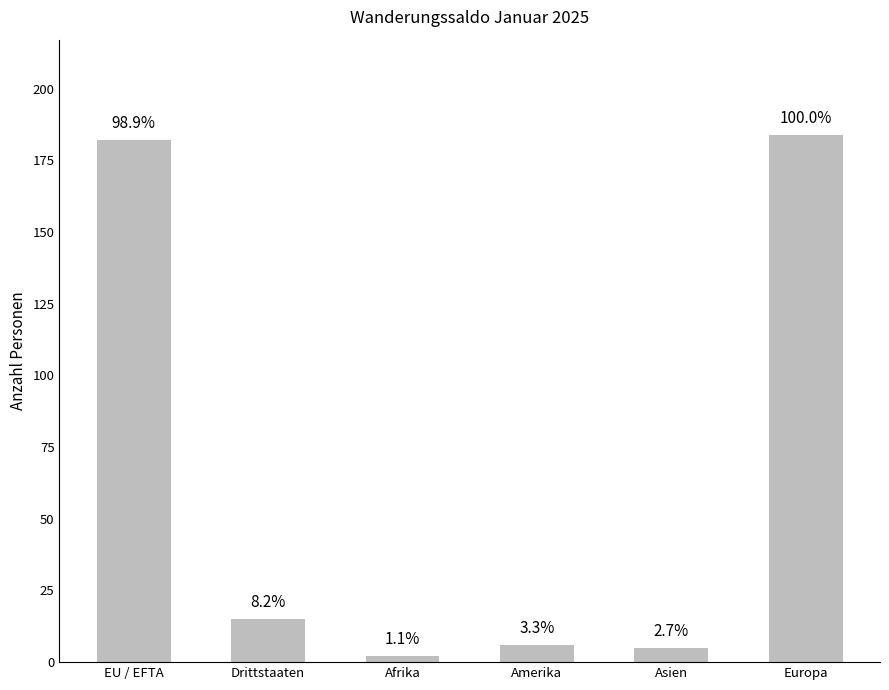

Where does the data first go above 15?

EU / EFTA